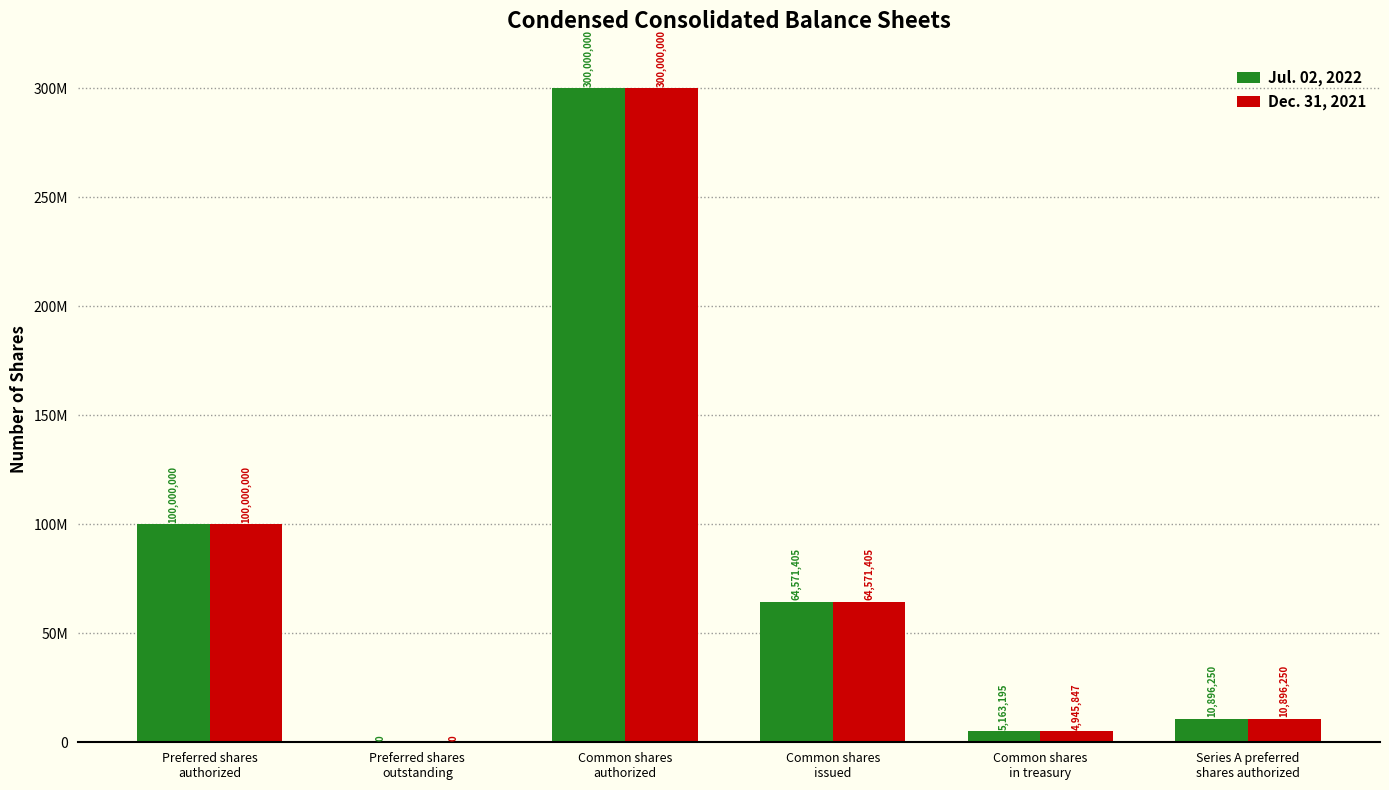

What are all the series names shown in the legend?

Jul. 02, 2022, Dec. 31, 2021